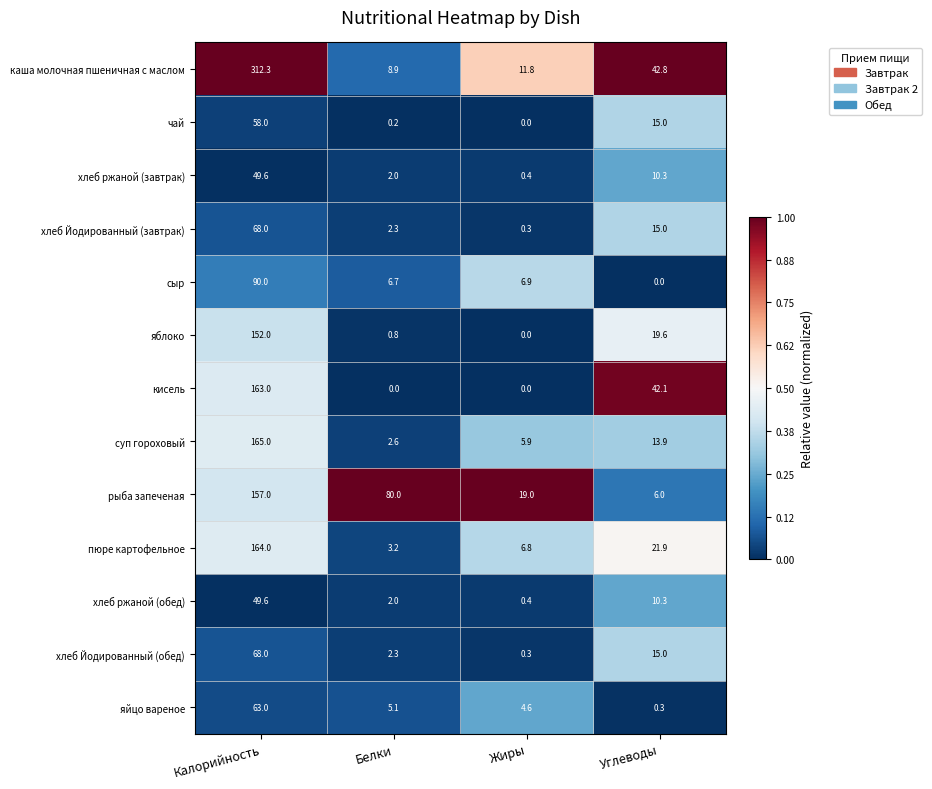

What is the greatest value displayed?

312.3